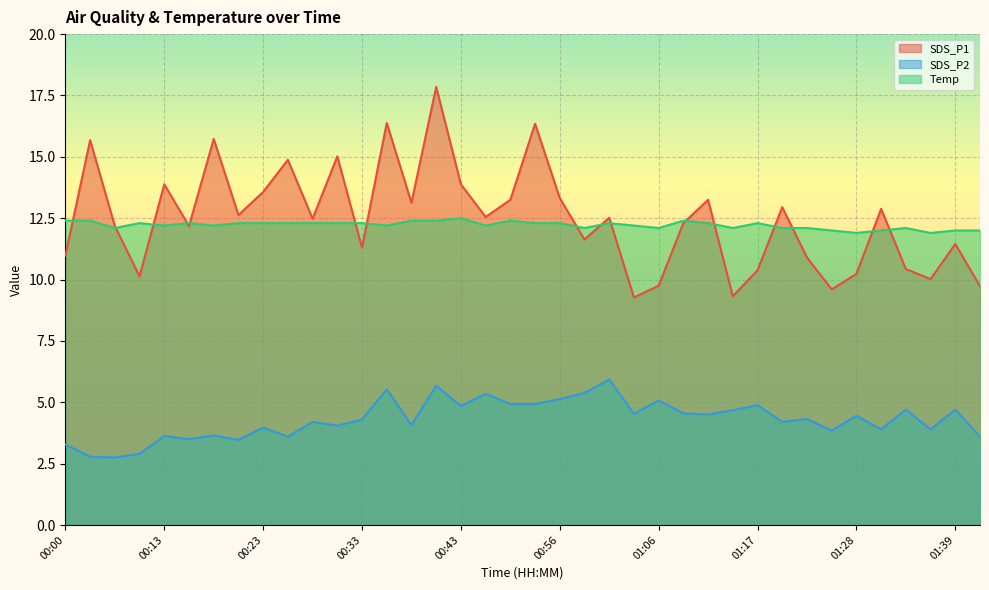

At which label is SDS_P1 closest to 13?

01:20